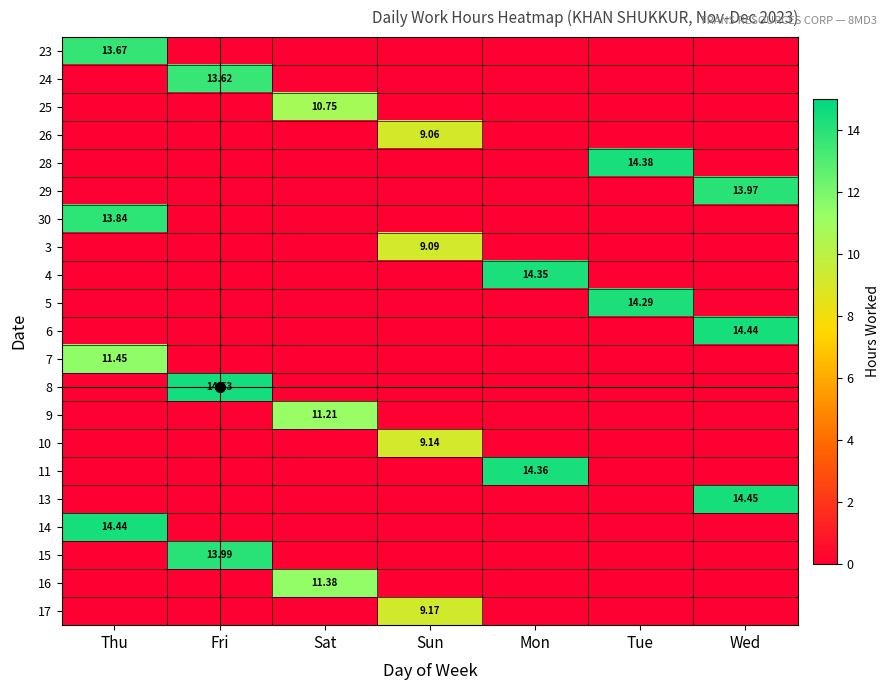

What is the total value across all series at Tue?

28.7